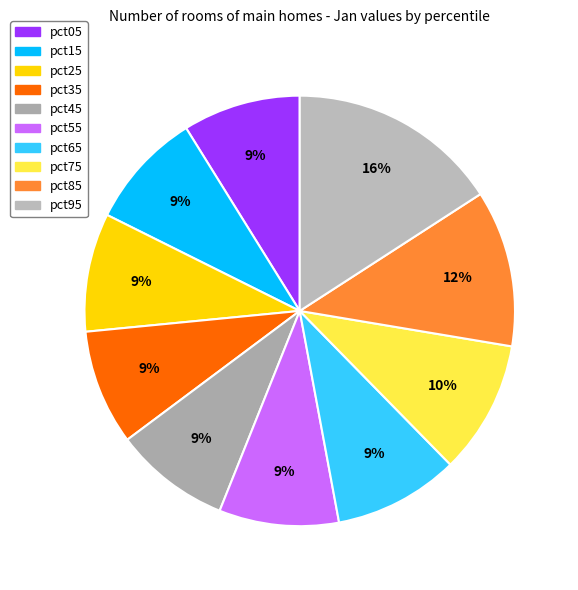

What percentage is NOT represented by pct95?

84.1%